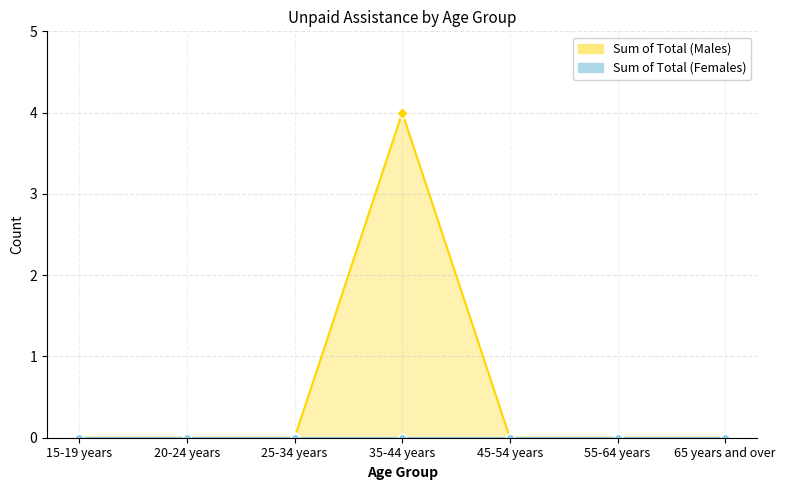

List the labels in order of value, smallest first.

15-19 years, 20-24 years, 25-34 years, 45-54 years, 55-64 years, 65 years and over, 35-44 years